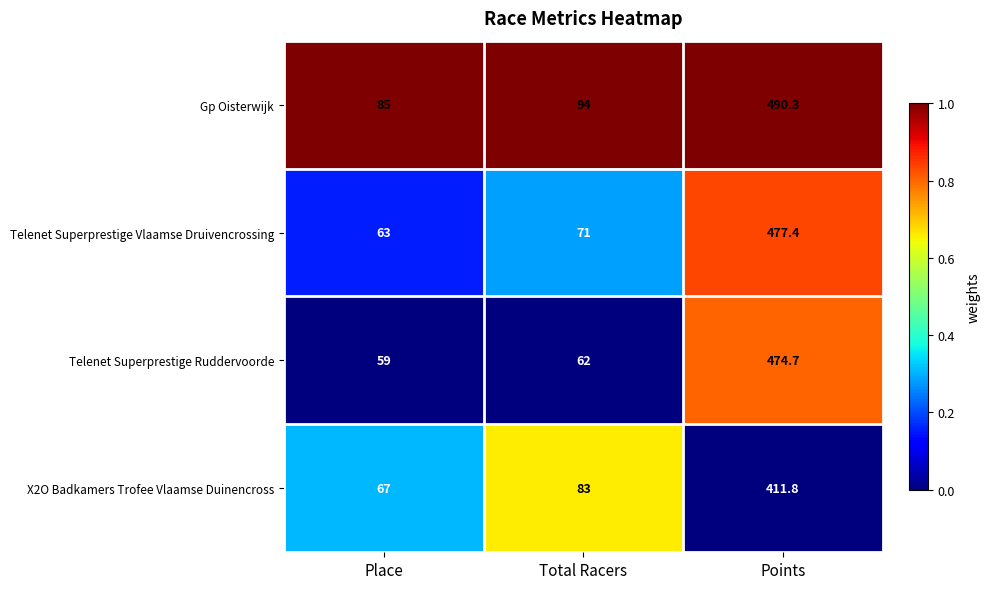

What is the sum of the Telenet Superprestige Ruddervoorde values at Points and Place?

533.7